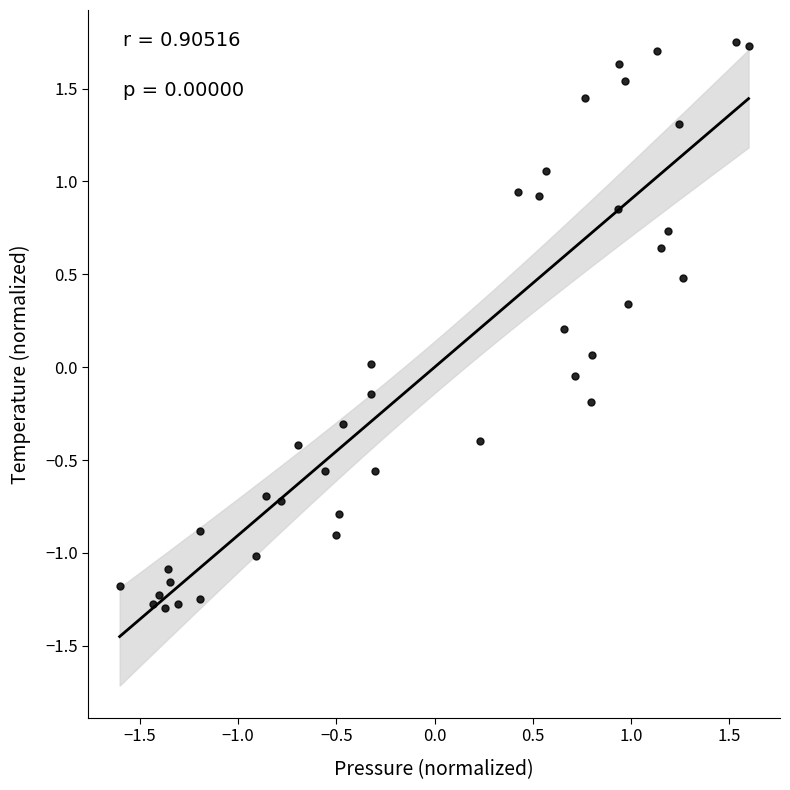

What is the range of Y values (max minus min)?

3.0